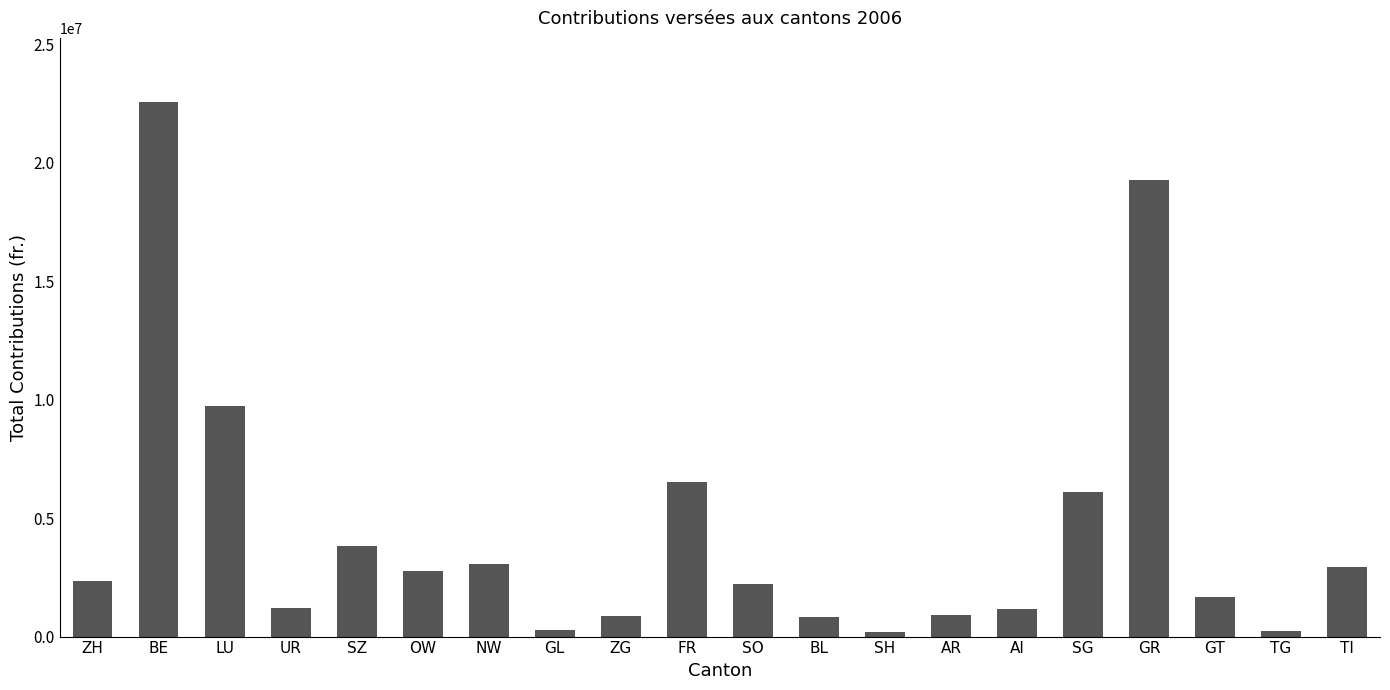

How many bars are there in total?

20